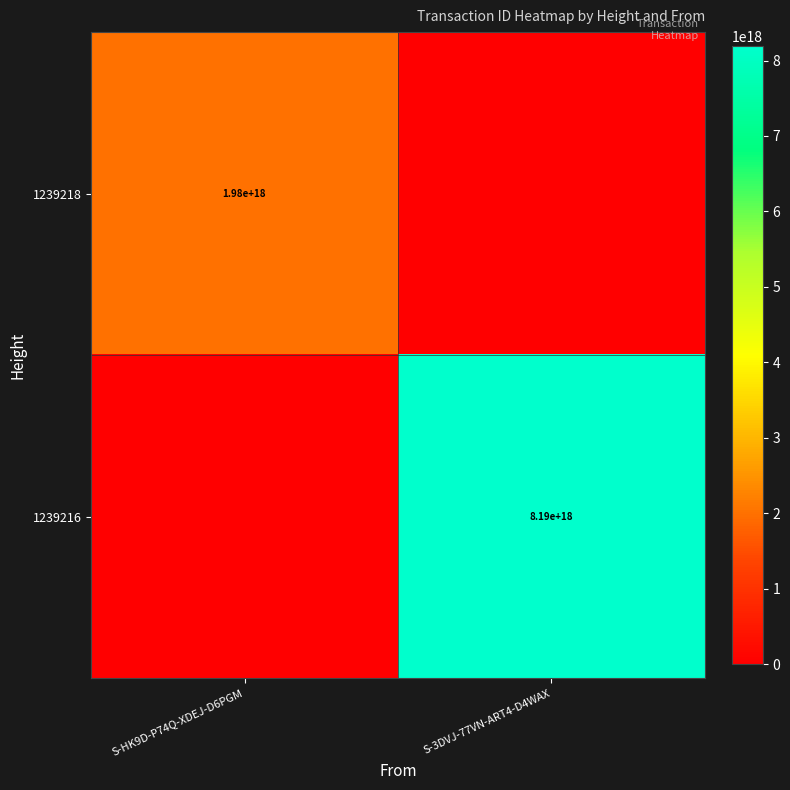

True or false: 1239218 has a value of 1980000000000000000 at S-HK9D-P74Q-XDEJ-D6PGM.

True